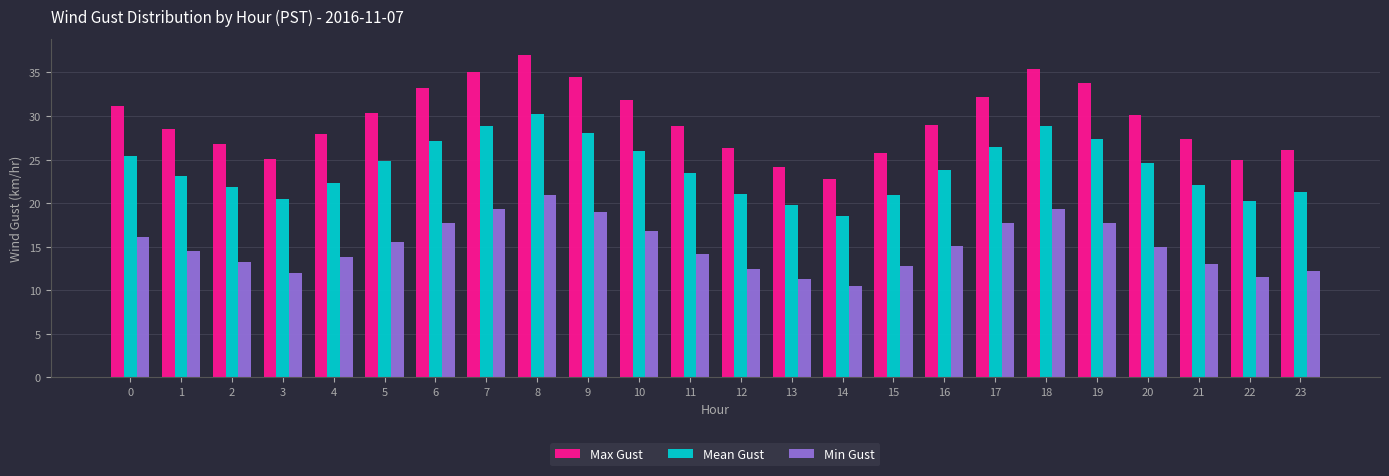

At which category is the sum across all series the highest?

8